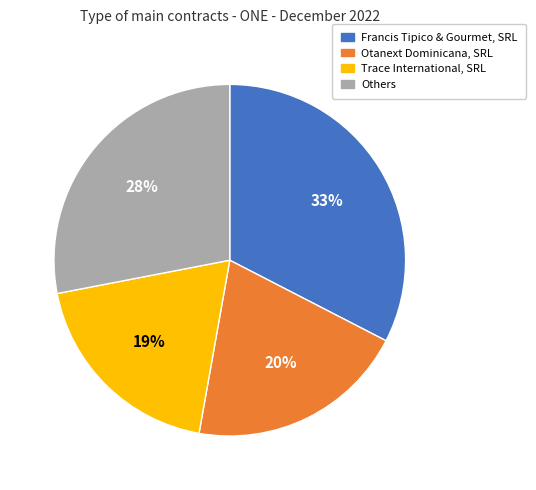

To the nearest percent, what is the average slice percentage?

25%